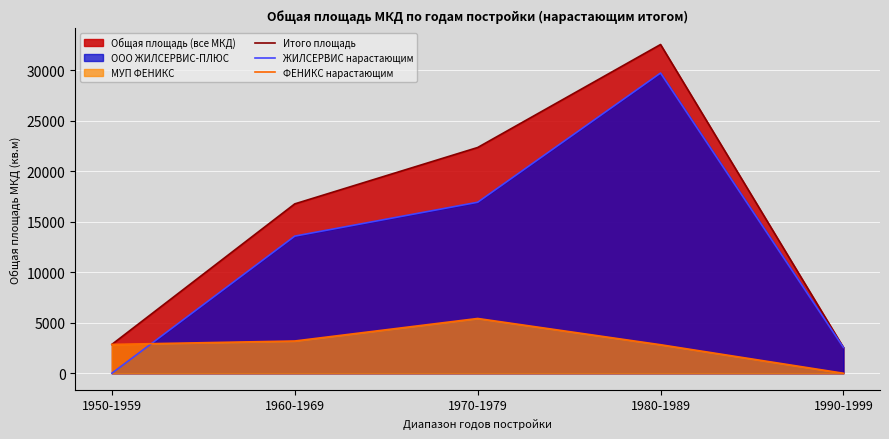

True or false: Итого площадь has more than 1 points higher than both neighbors.

False